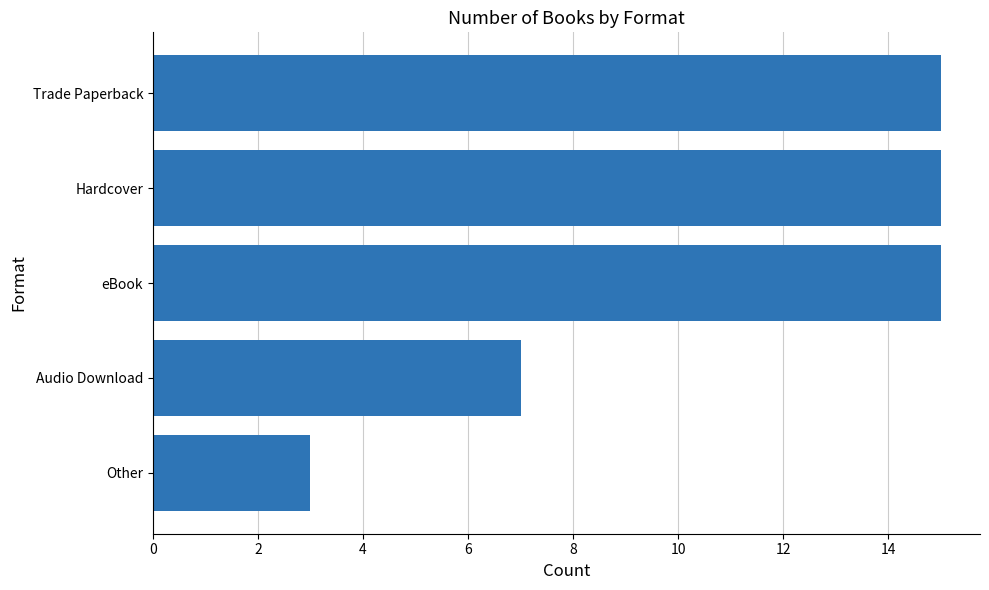

Approximately how many times larger is the value at Hardcover compared to eBook?

1.0